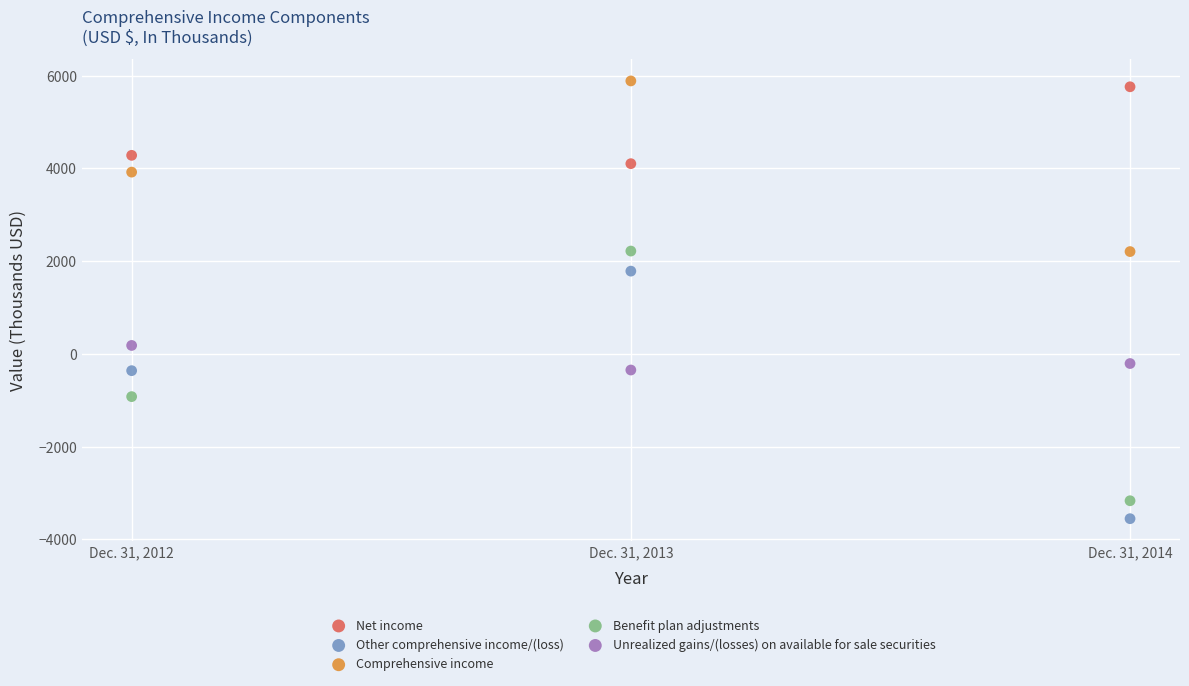

Which series has the largest Y range (max minus min)?

Benefit plan adjustments